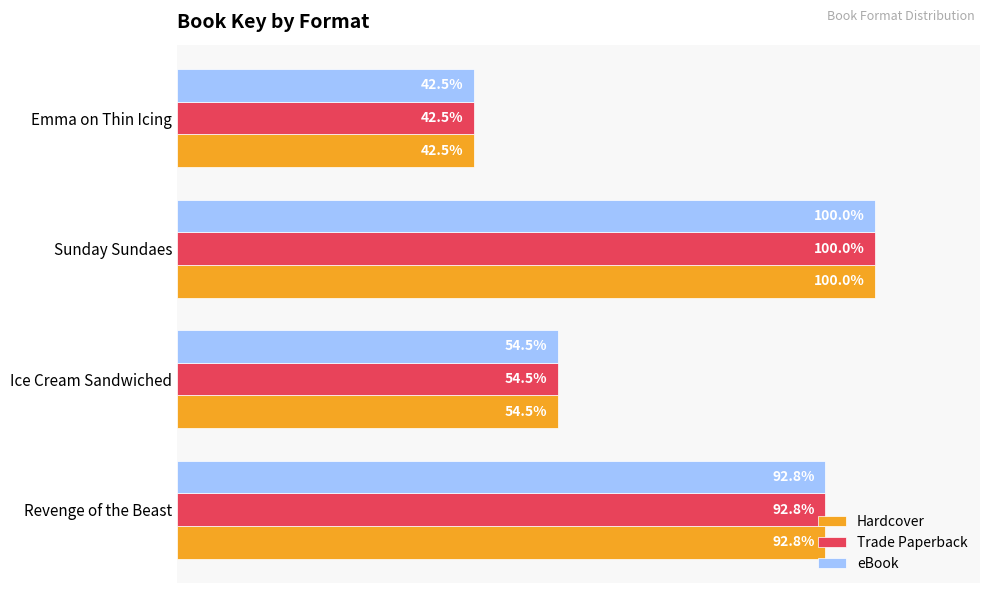

Which category has the lowest value across all series?

Emma on Thin Icing